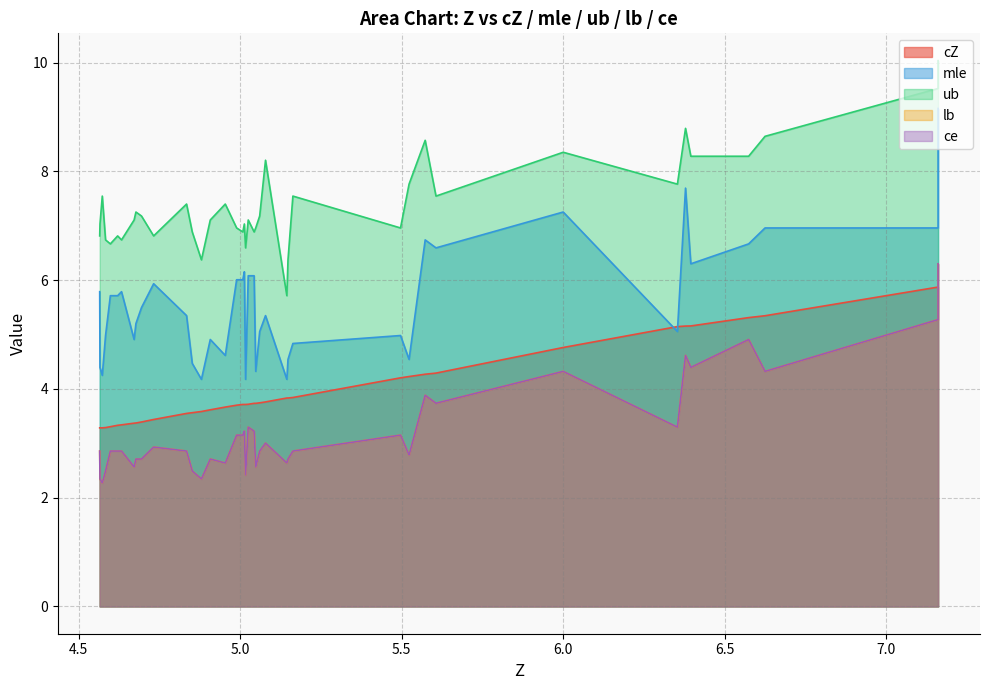

What is the sum of all ce values?

128.6